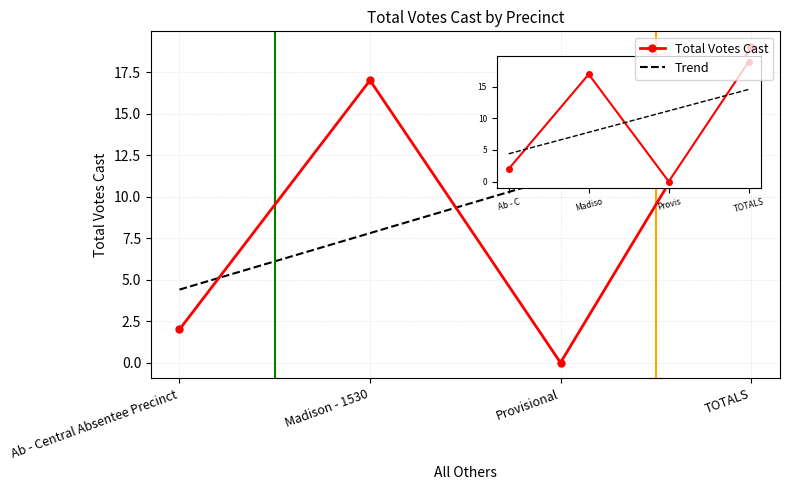

What is the difference between the values at Provisional and TOTALS?

19